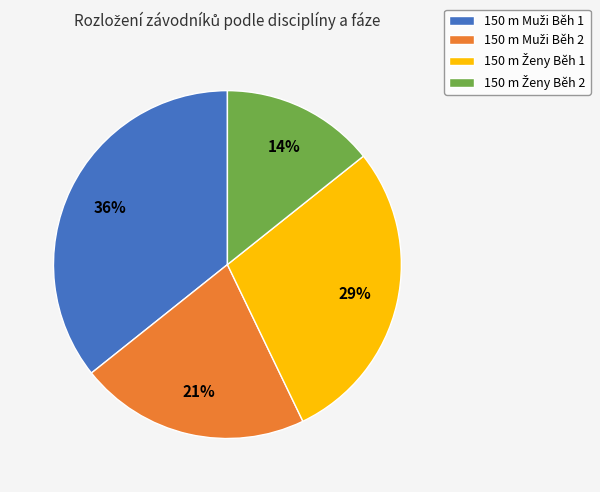

Is there a majority slice in this chart?

No